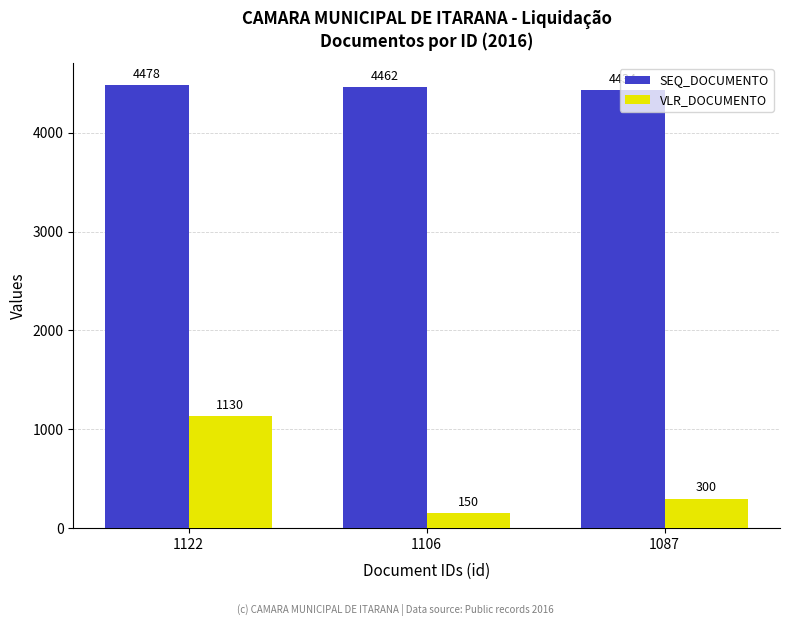

Is it true that SEQ_DOCUMENTO equals 6109 at 1122?

False